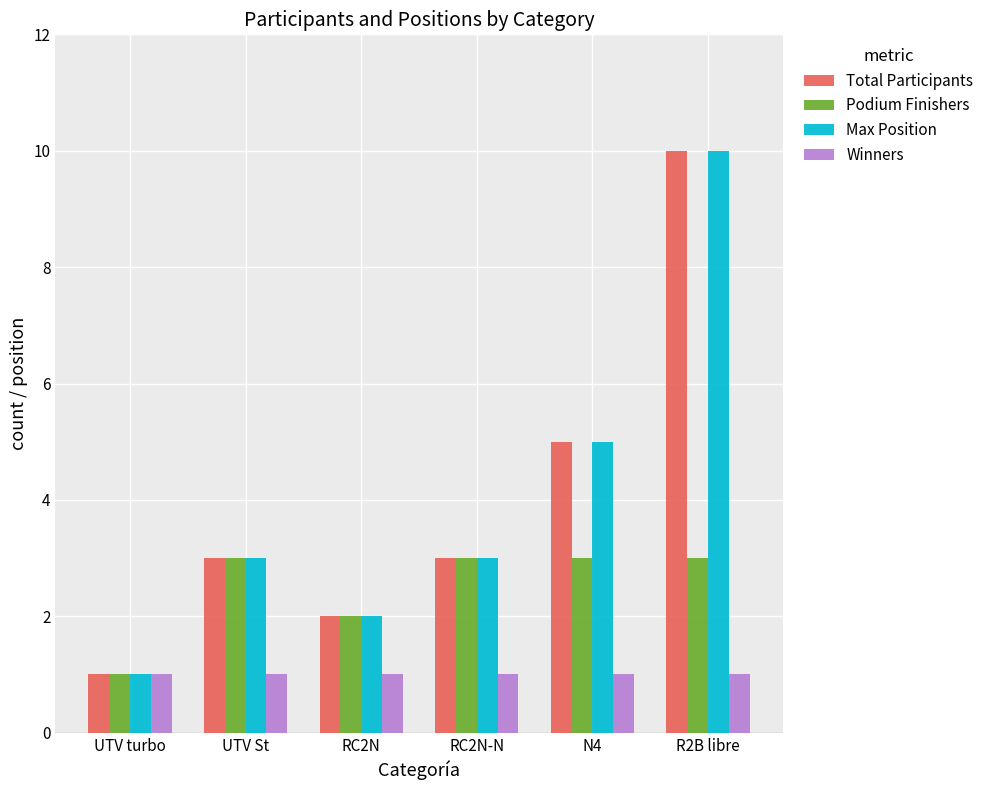

How many groups of bars are there?

6